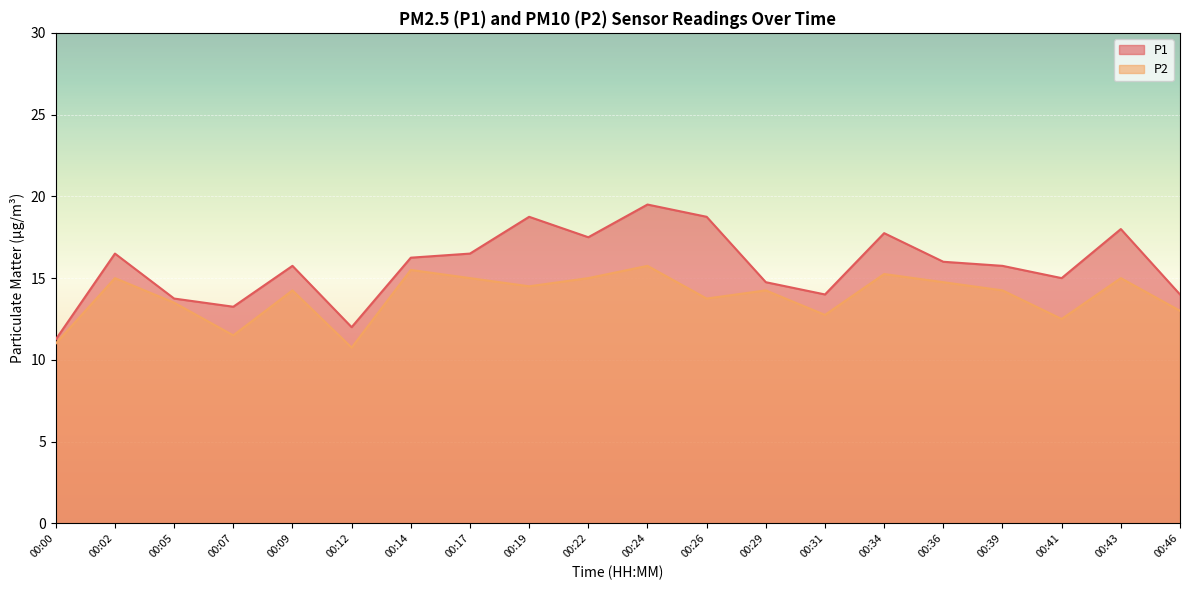

List the series in order of their overall mean, lowest first.

P2, P1